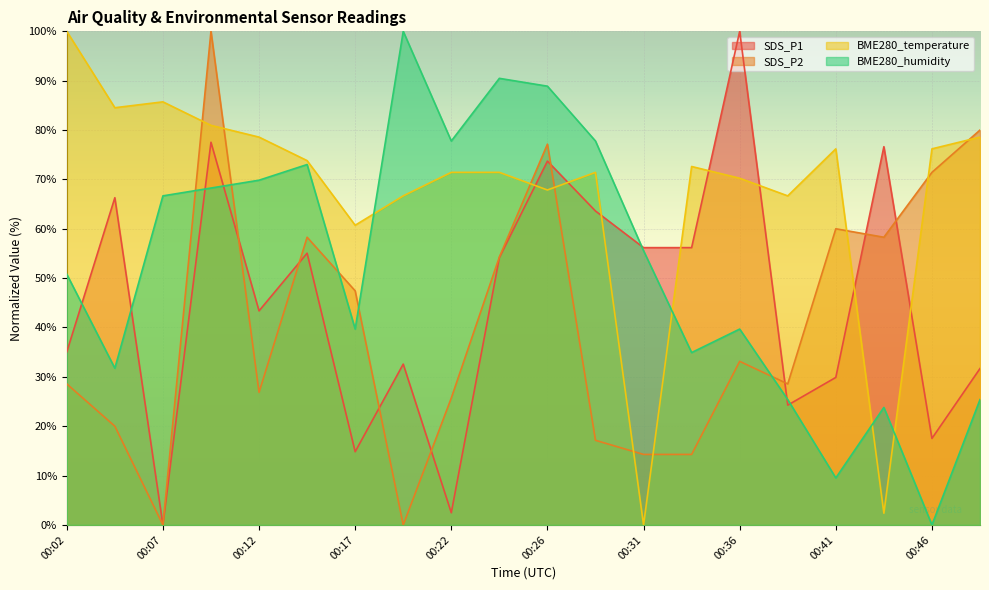

True or false: BME280_temperature and BME280_humidity cross at least once.

True